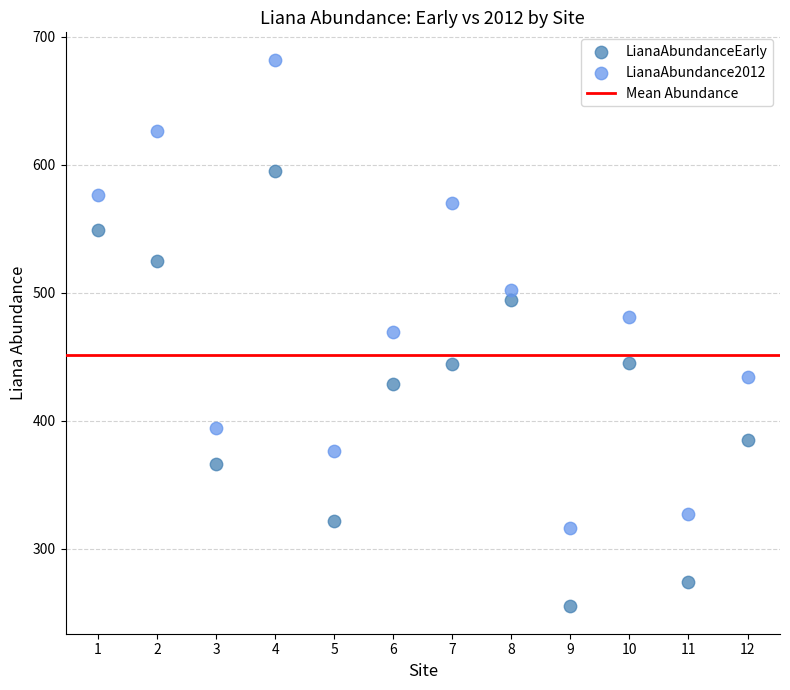

Across all data points, what is the range of Y values (max minus min)?

427